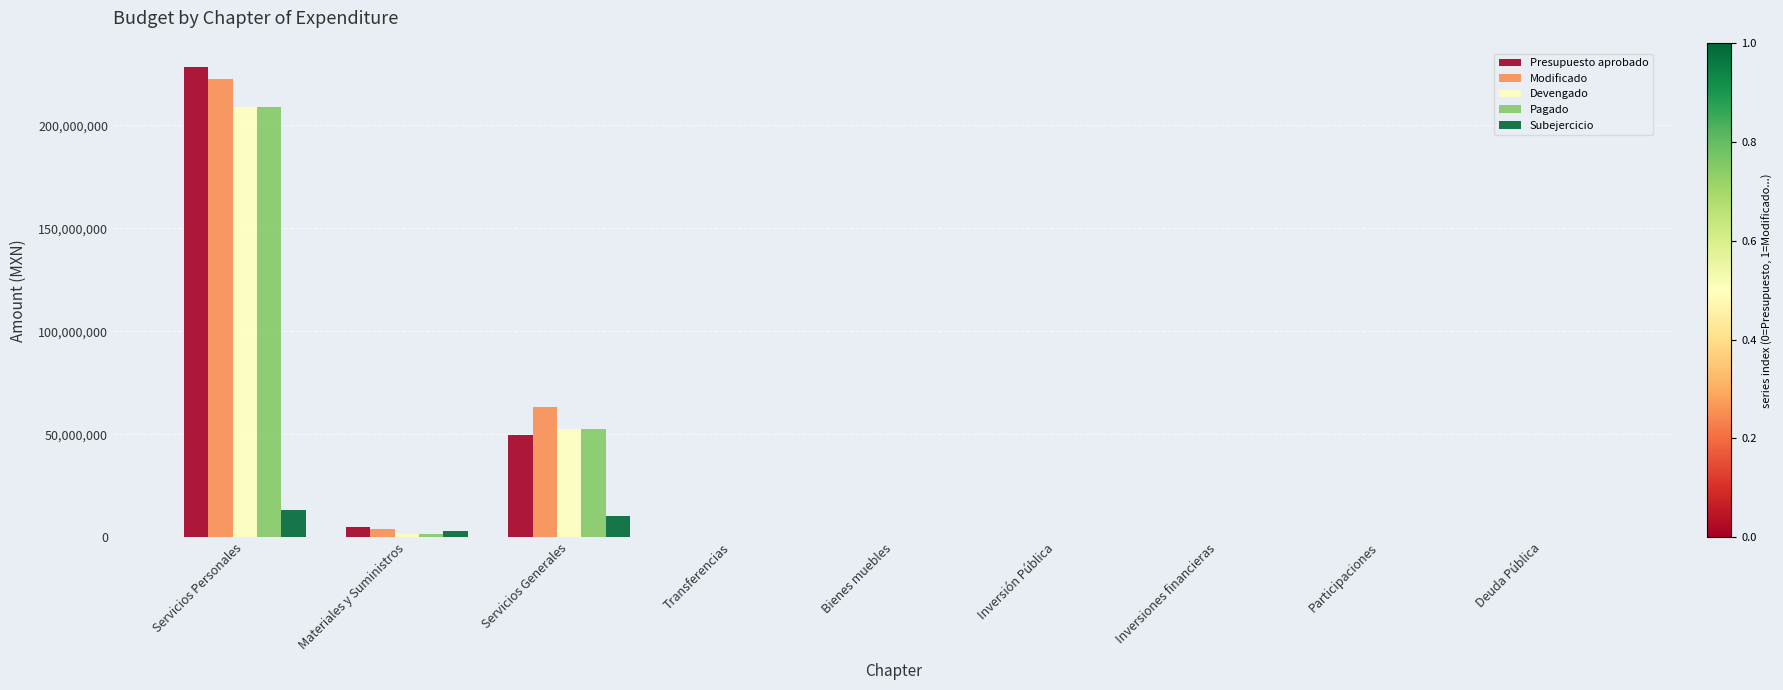

Between Servicios Personales and Deuda Pública, which series saw the biggest shift?

Presupuesto aprobado